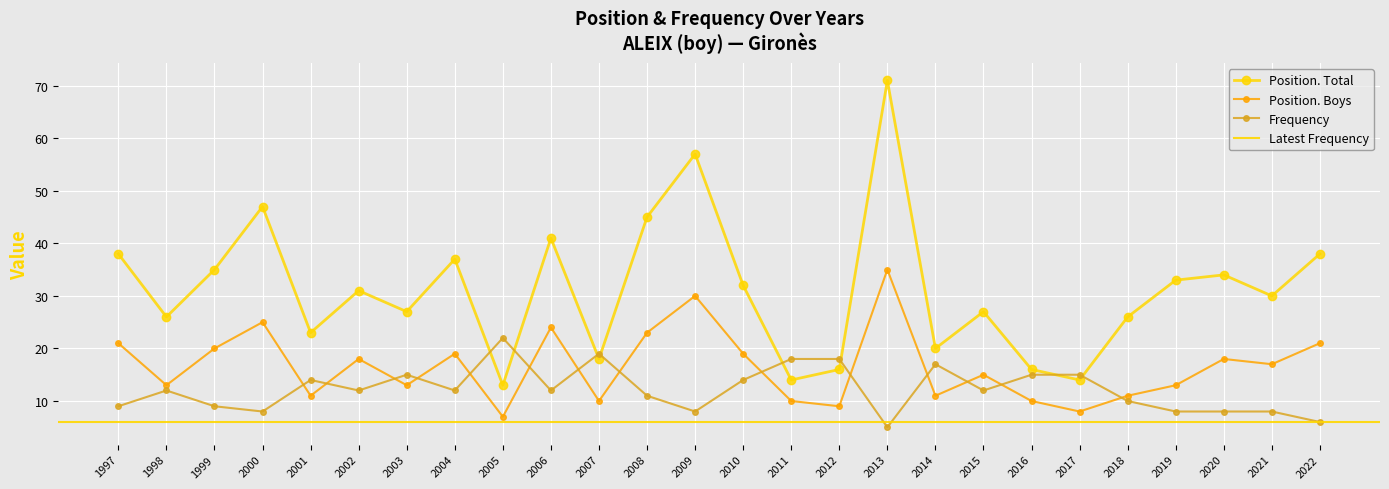

What is the sum of all Frequency values?

317